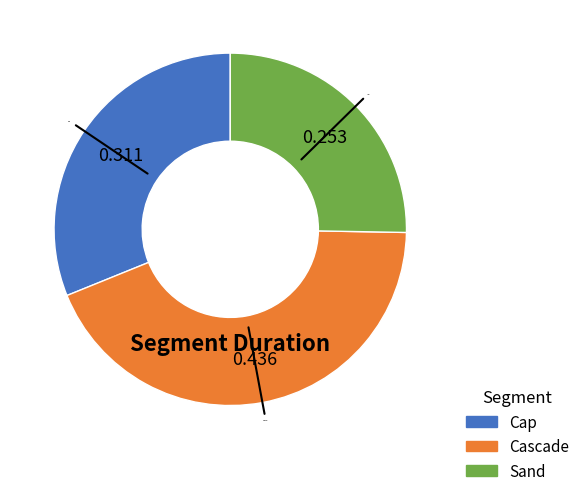

What is the ratio of the value at Cascade to the value at Sand?

1.7